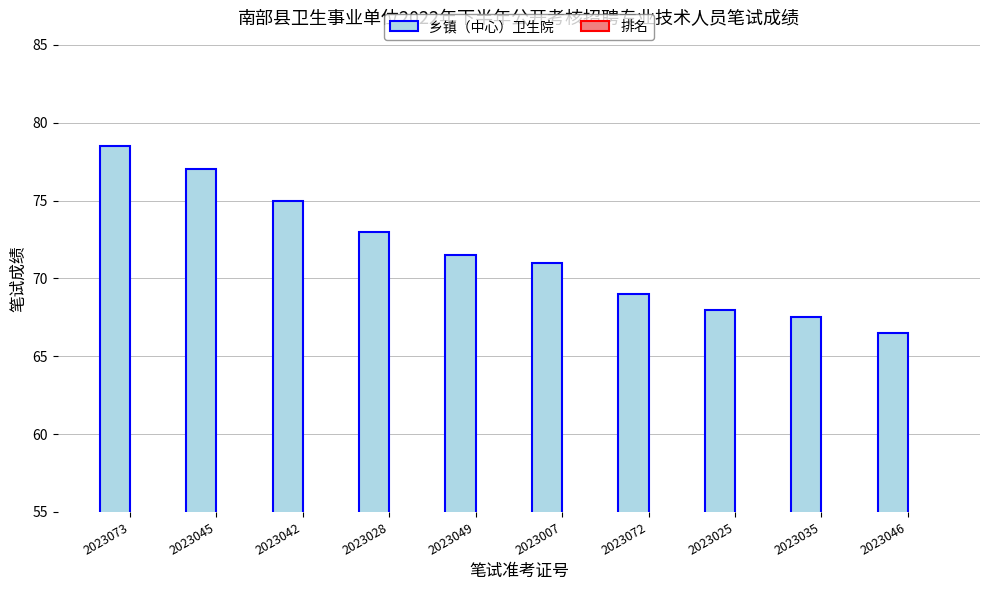

List the series in order of their overall mean, highest first.

乡镇（中心）卫生院, 排名